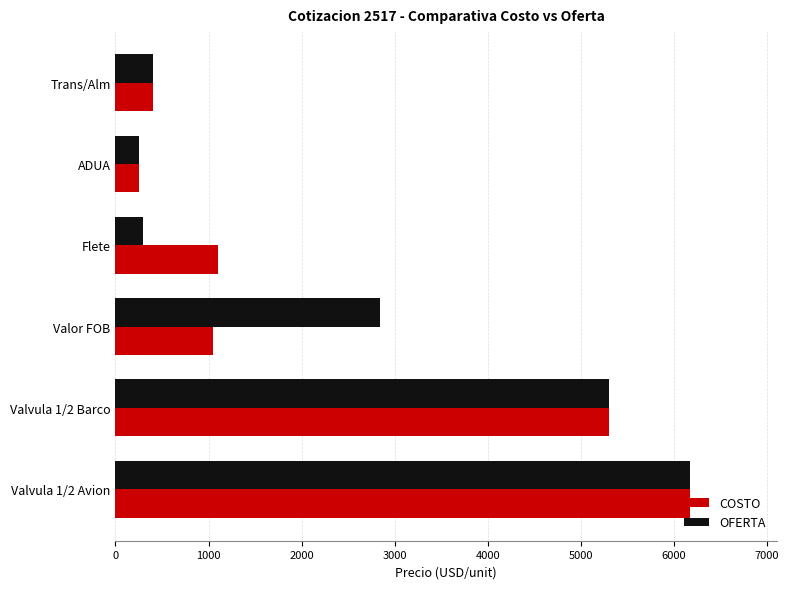

What is the maximum value for COSTO?

6175